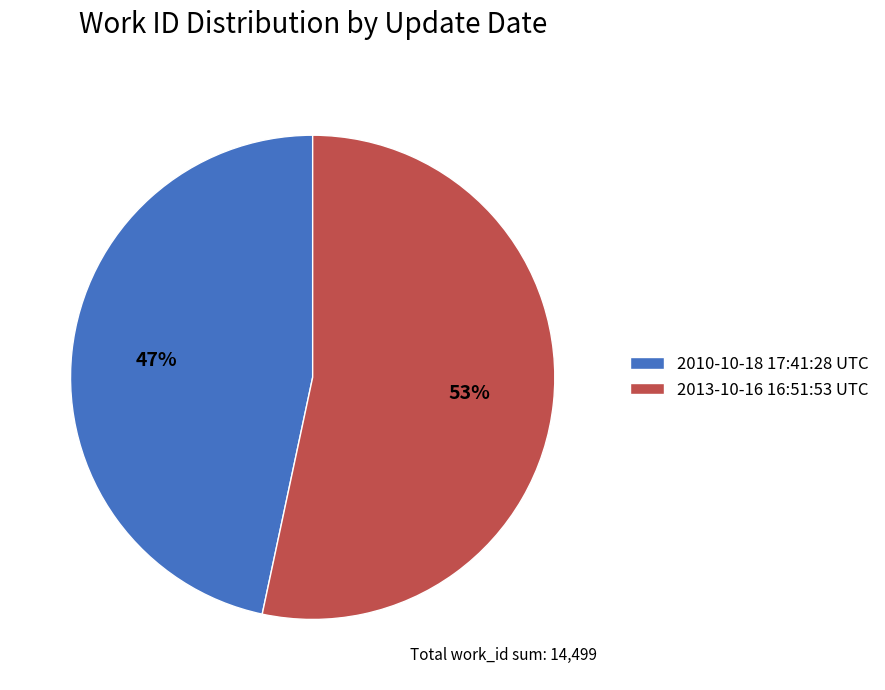

Rank the categories by value from lowest to highest.

2010-10-18 17:41:28 UTC, 2013-10-16 16:51:53 UTC